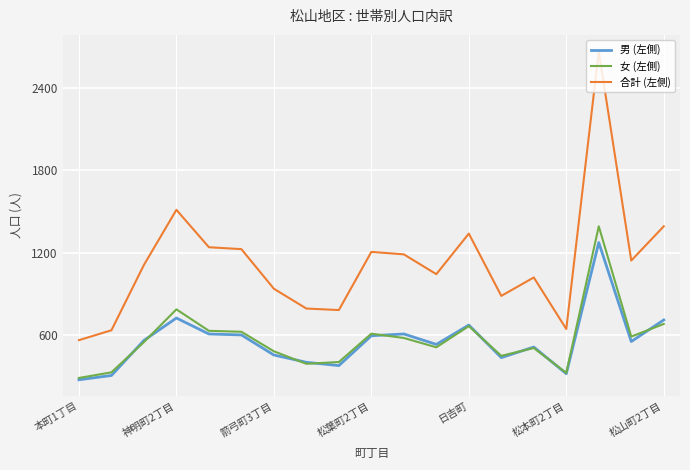

Count the number of categories in the chart.

19